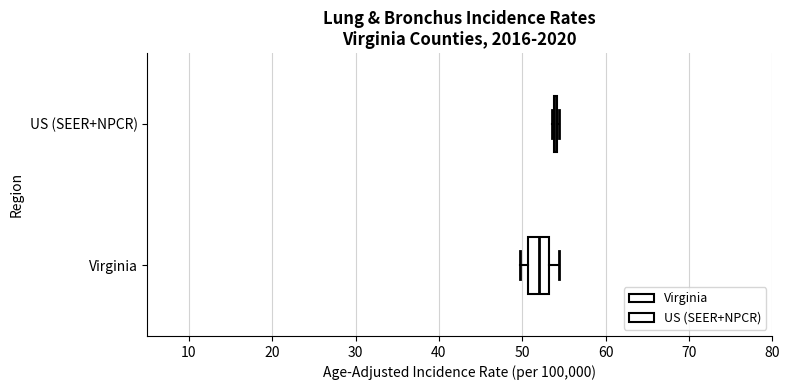

Reading bottom to top, read every box against the x-axis: the position of its median line, the range the box covers, and the ends of its whiskers. The values are not printed on the chart, so give them approximately, as read against the axis.

Virginia: median 52, box 51 to 53, whiskers 50 to 54
US (SEER+NPCR): box collapsed to a line at 54, whiskers 54 to 54